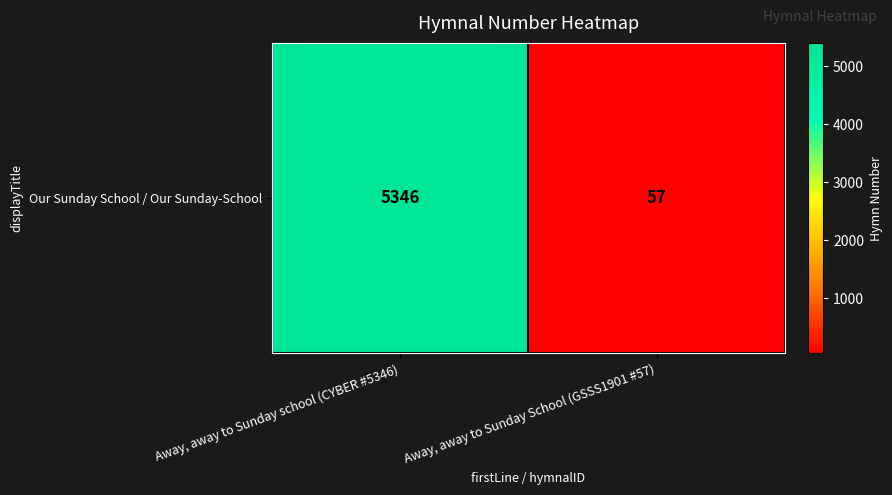

Count the number of categories in the chart.

2